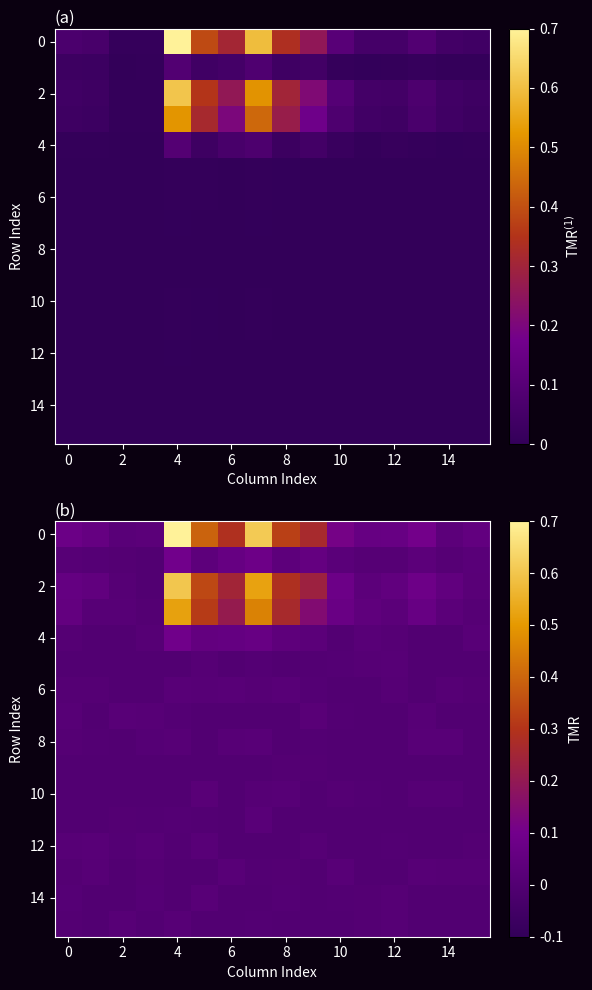

What is the maximum value shown in the chart?

0.7